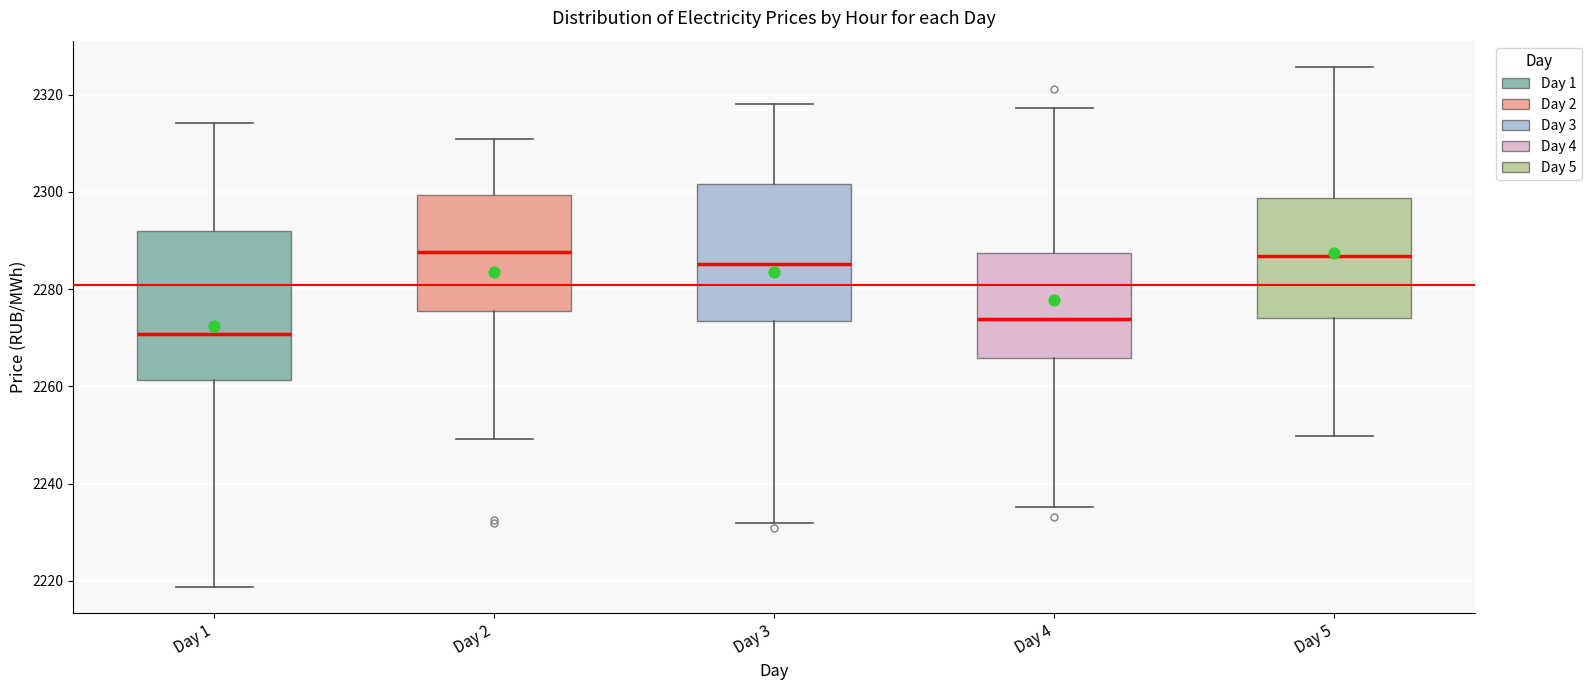

Where is the lower edge of the box for Day 3 on the y-axis? The values are not printed on the chart, so give them approximately, as read against the axis.

2274